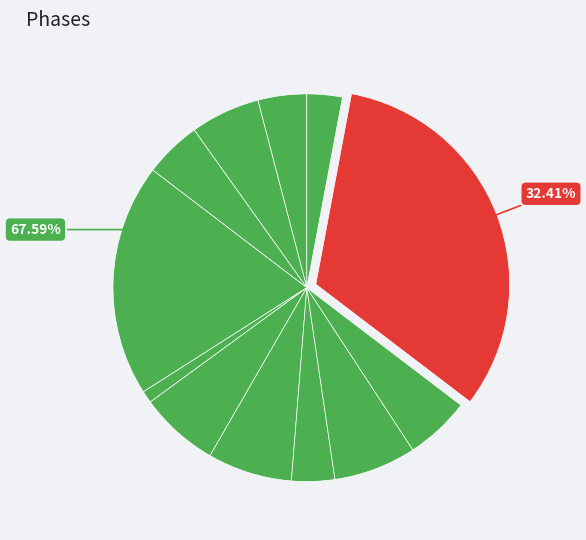

Which slice is the largest?

Магистральное